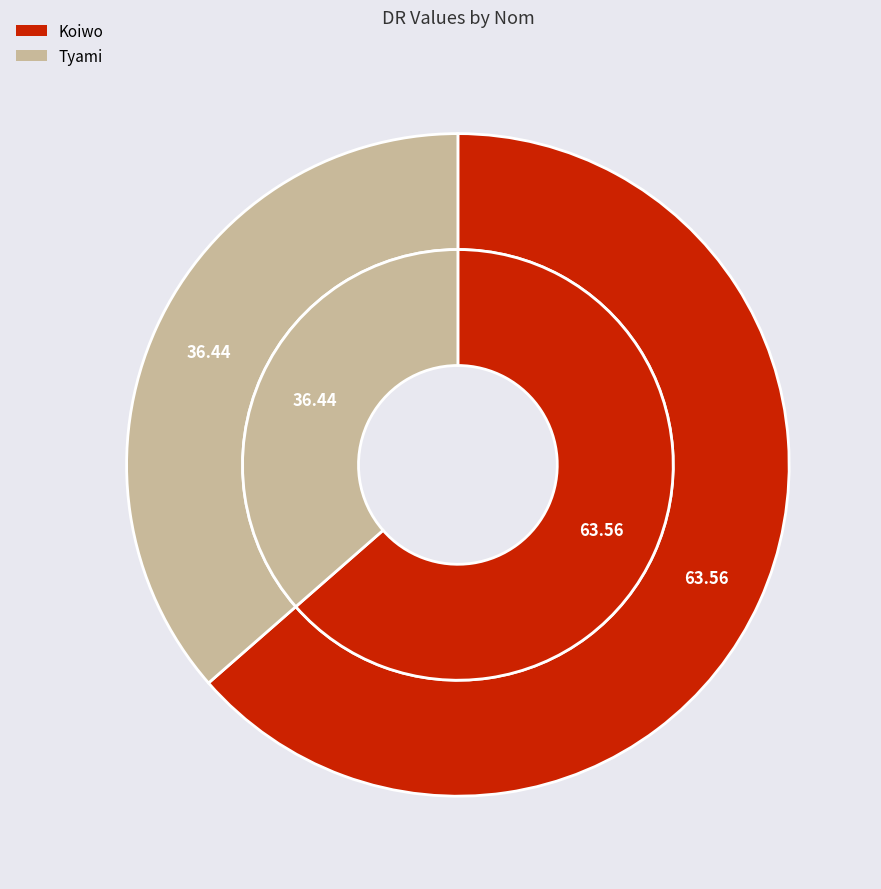

Combined, what portion of the pie is Koiwo and Tyami?

100.0%